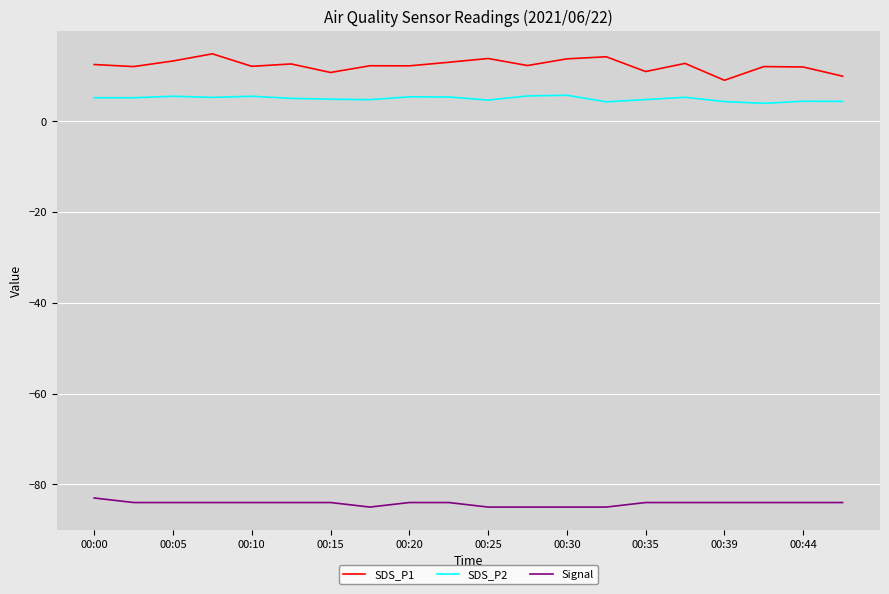

List the series in order of their peak value, highest first.

SDS_P1, SDS_P2, Signal